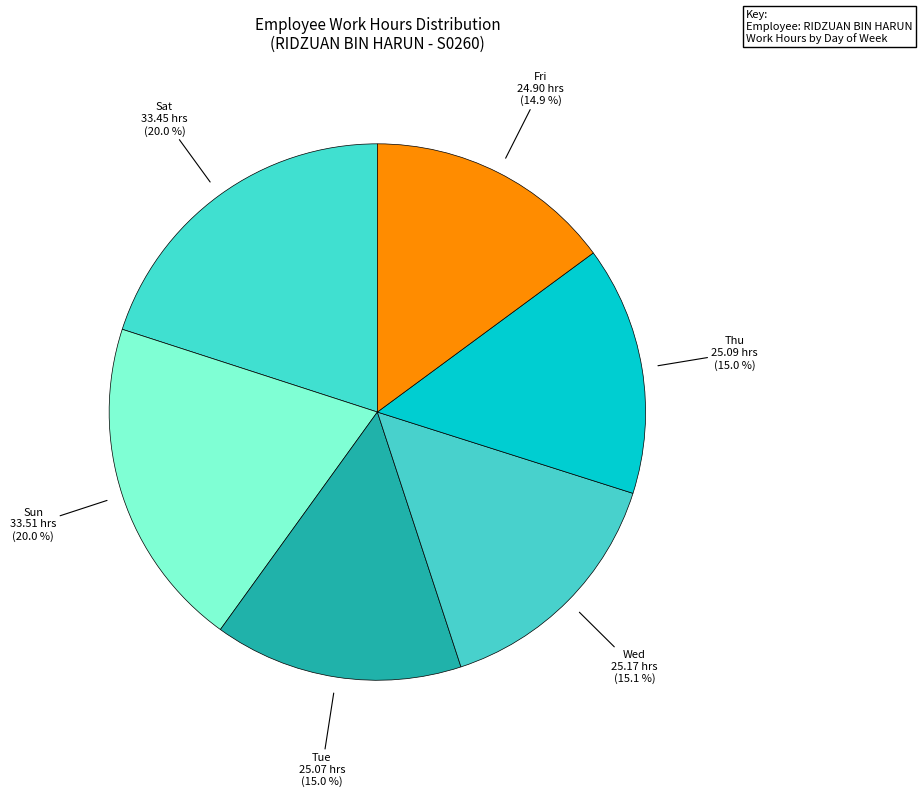

How many slices are in this pie chart?

6